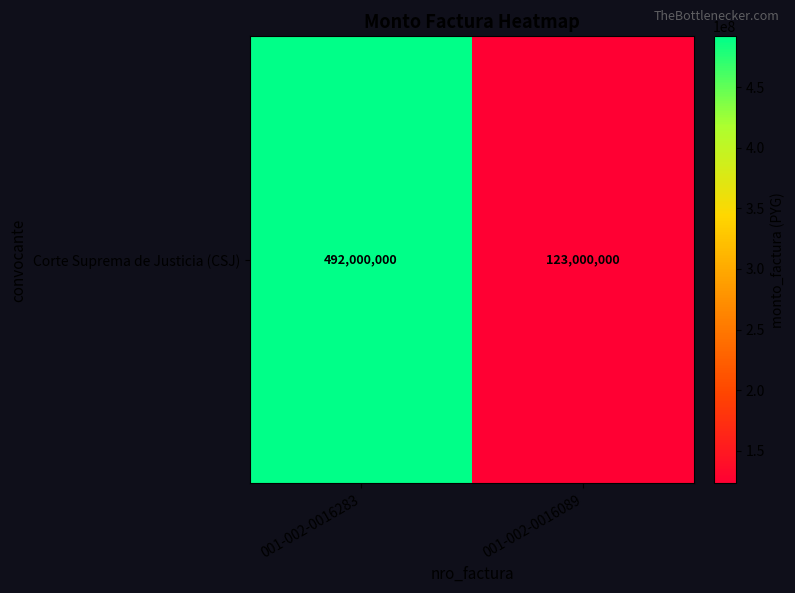

Reading left to right, extract all data points from this chart.

001-002-0016283=492000000	001-002-0016089=123000000